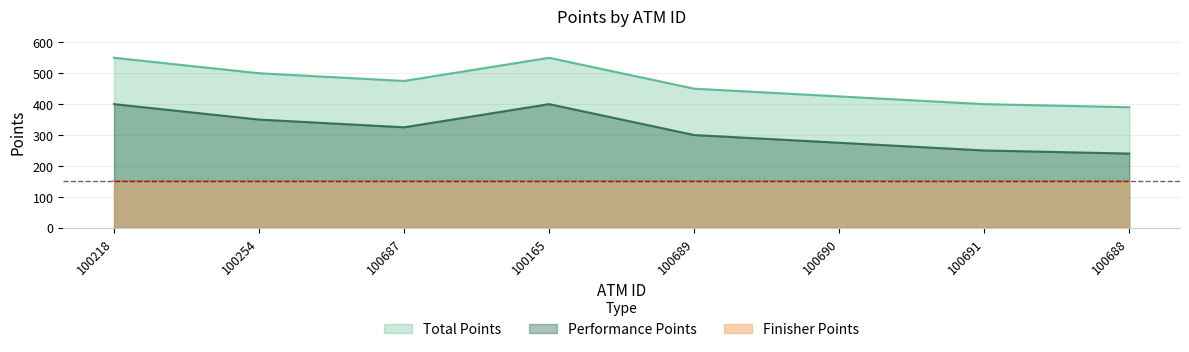

Rank the series at 100691 from highest to lowest value.

Total Points, Performance Points, Finisher Points